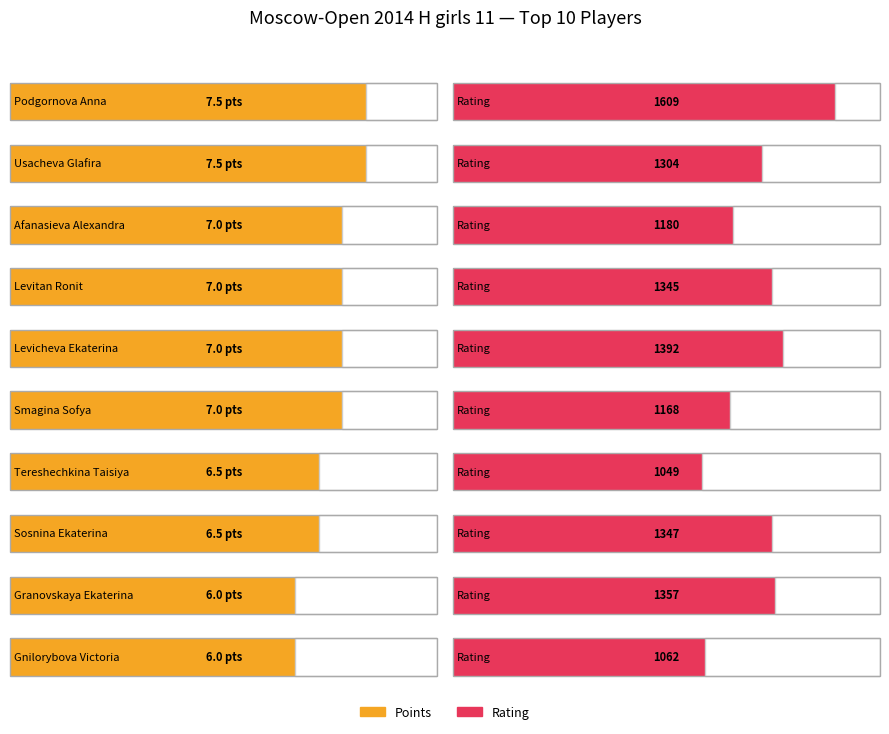

What is the lowest value of the Rating series?

1049.0